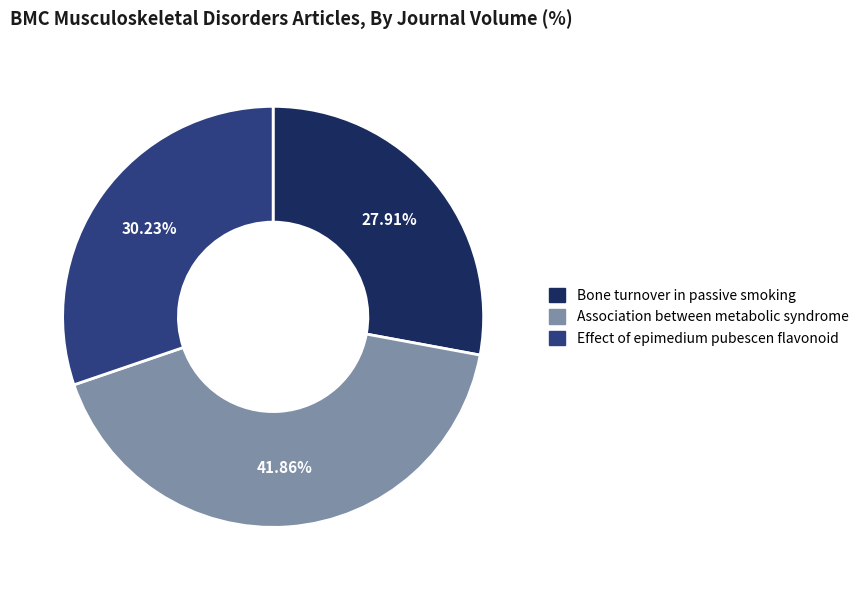

Is there any slice that represents more than half of the pie?

No